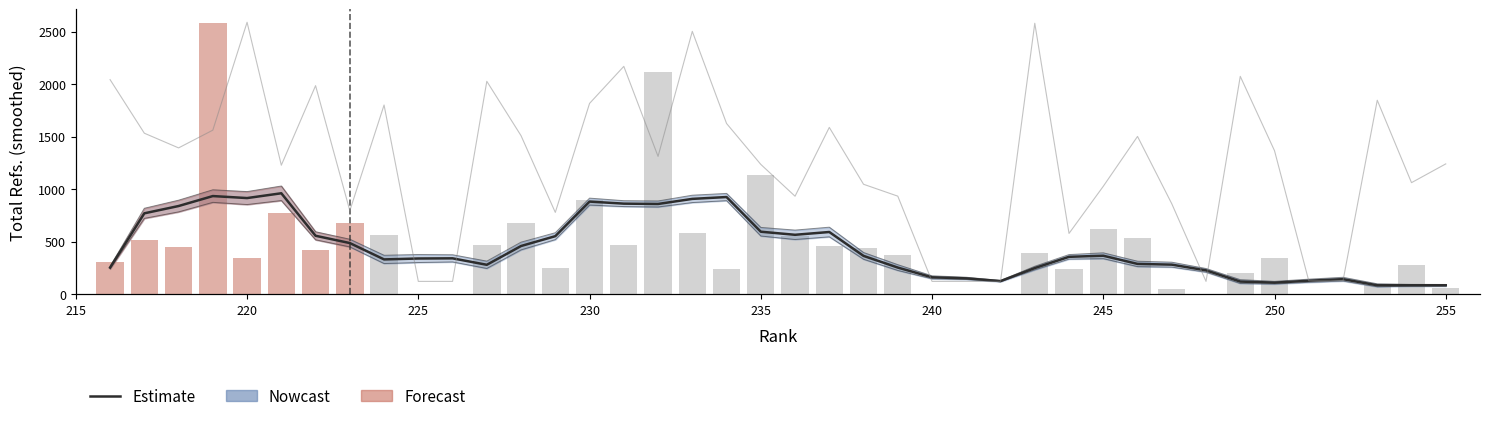

How many values exceed 357?

19